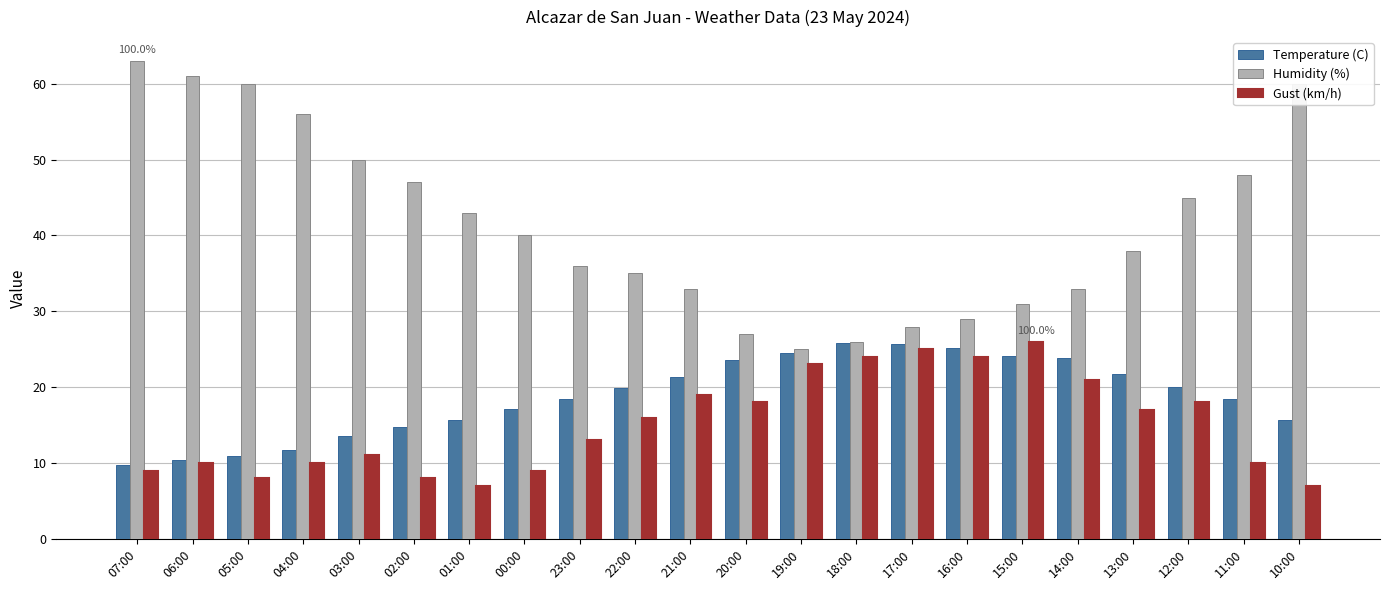

Which series has the largest total across all categories?

Humidity (%)